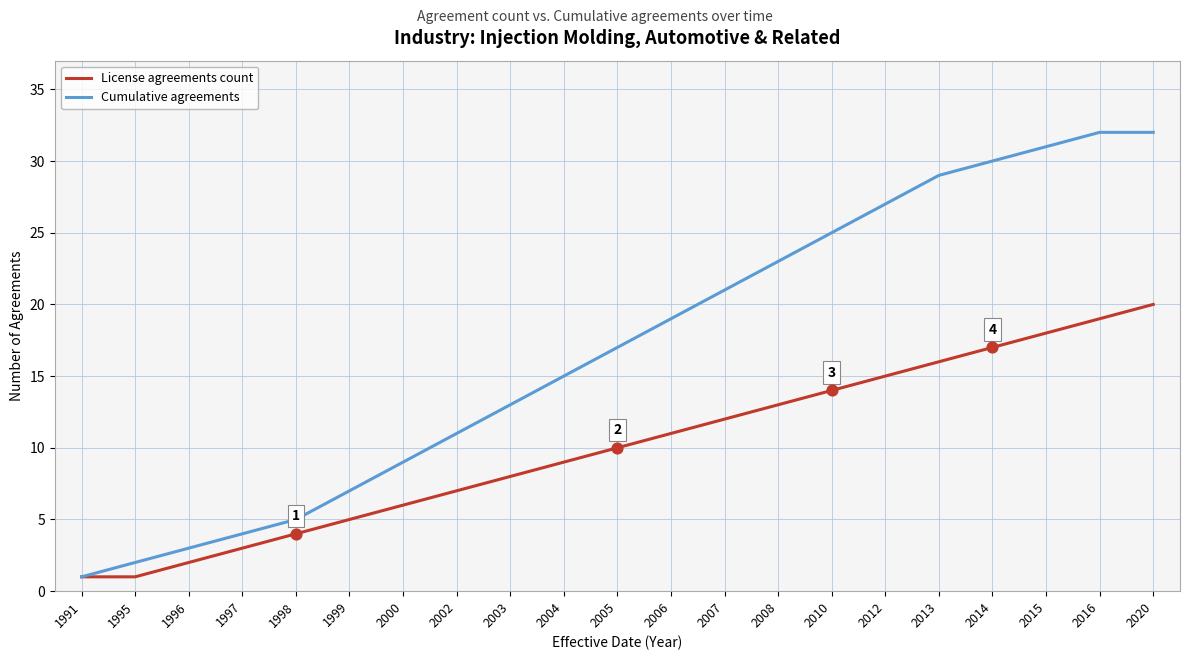

What are all the series names shown in the legend?

License agreements count, Cumulative agreements